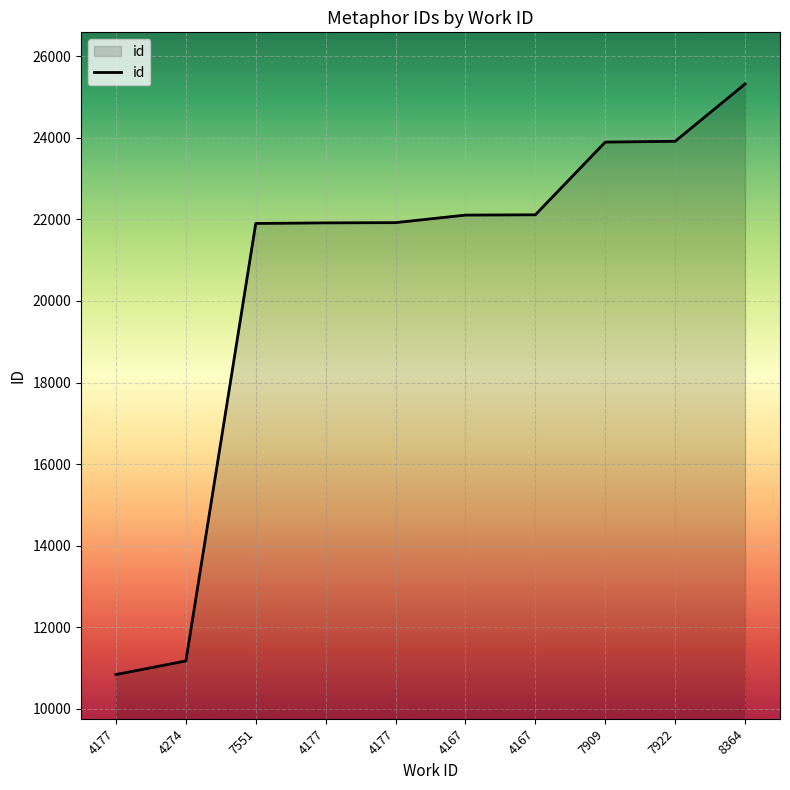

Where does the data first go above 22106?

4167